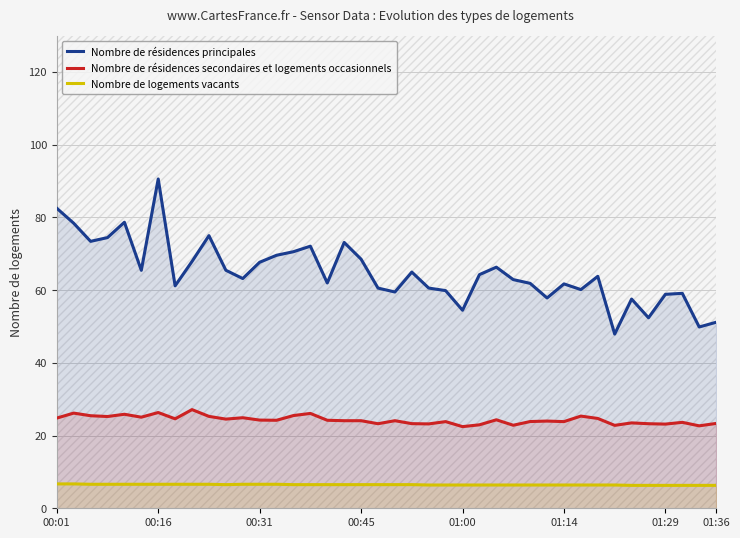

True or false: Nombre de résidences principales and Nombre de logements vacants intersect in this chart.

False